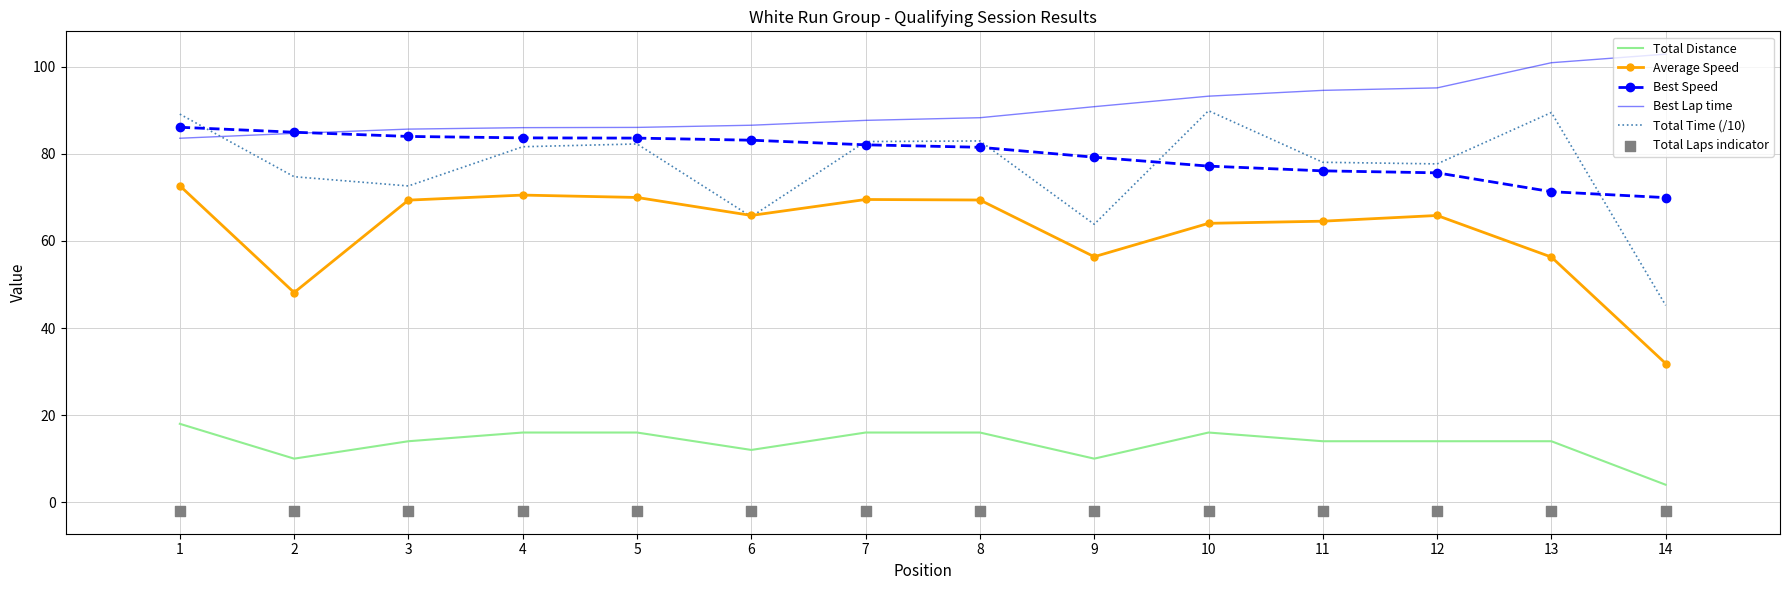

Which series reaches the minimum Y coordinate?

Total Laps indicator